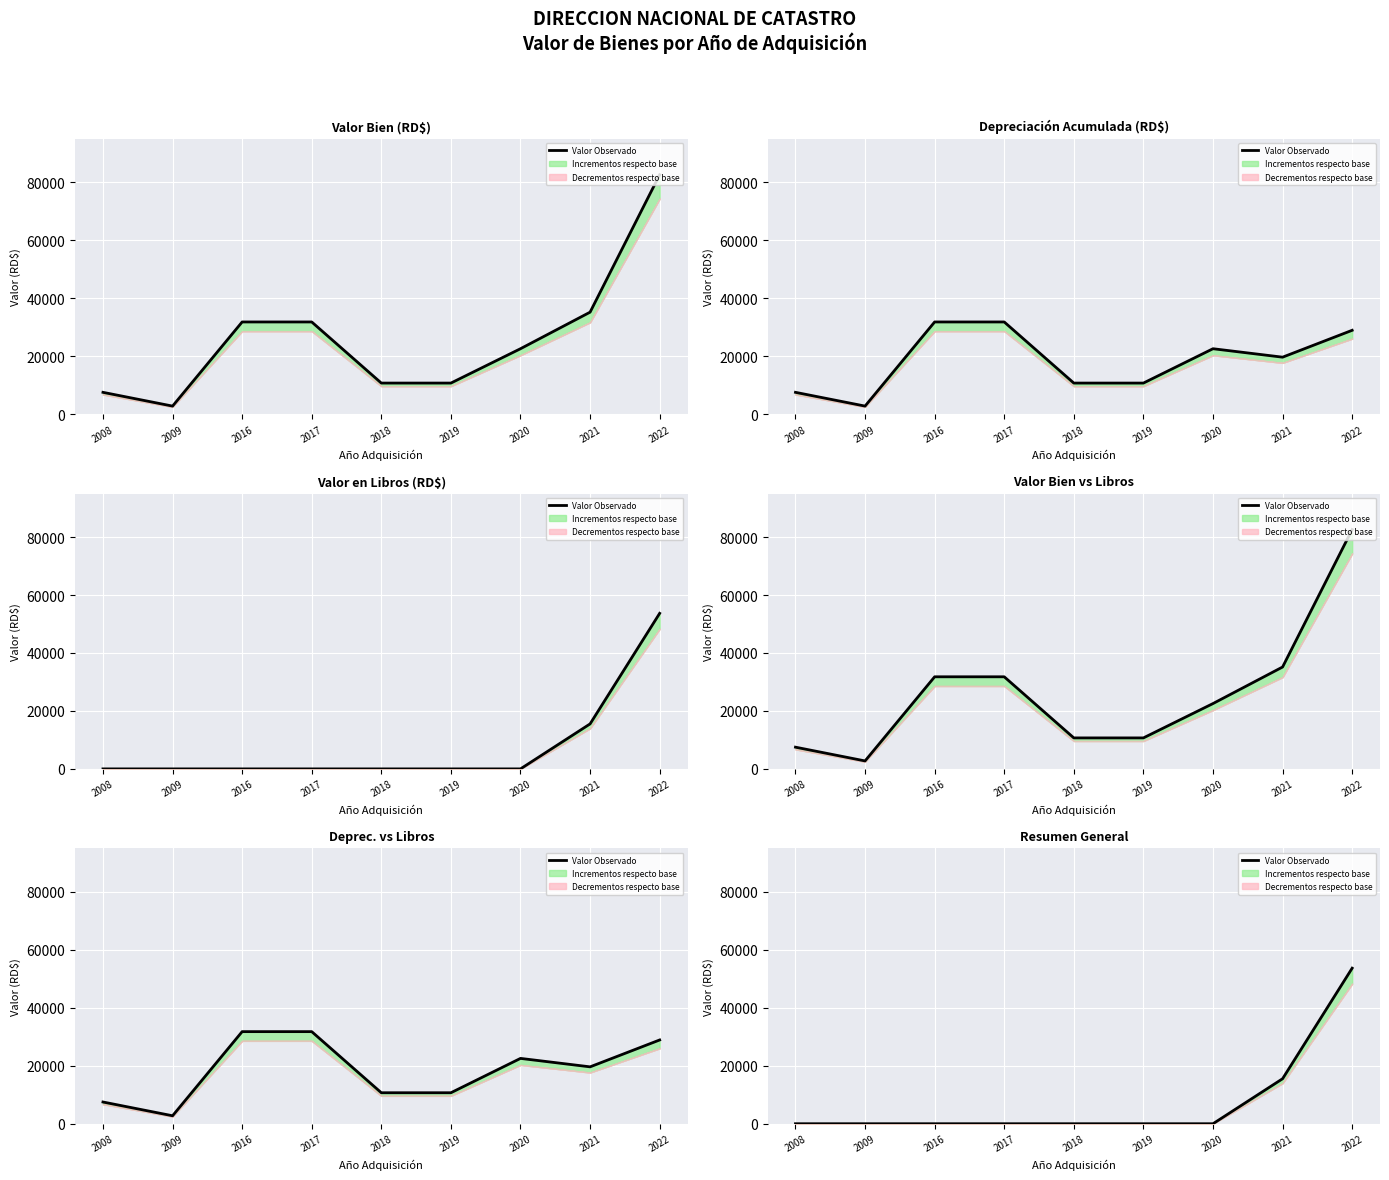

Reading right to left, list all the values displayed in this chart.

53689.3	15530.3	1.0	1.0	1.0	1.0	1.0	1.0	1.0